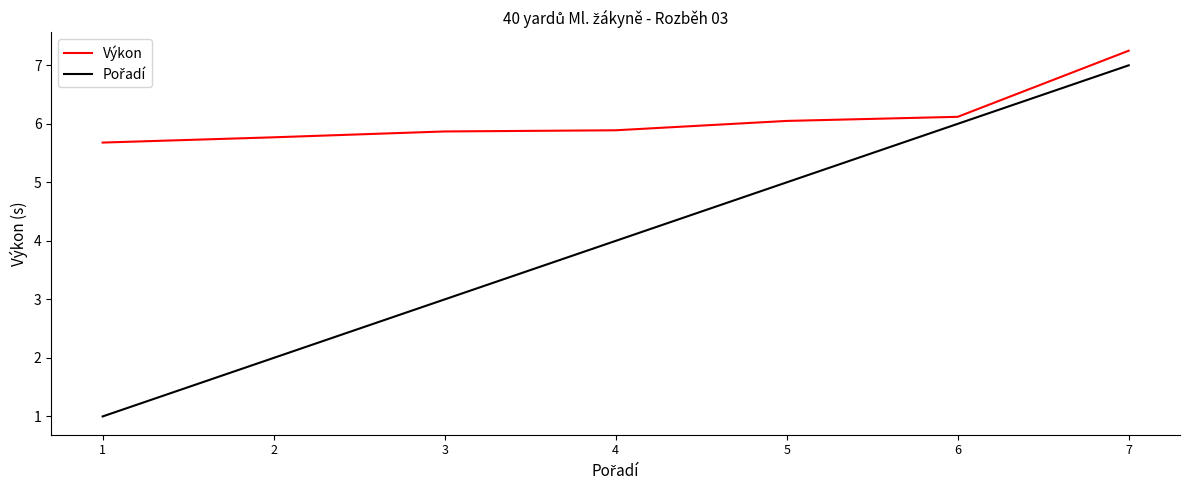

What is the difference between the maximum and second lowest values in the Výkon series?

1.5